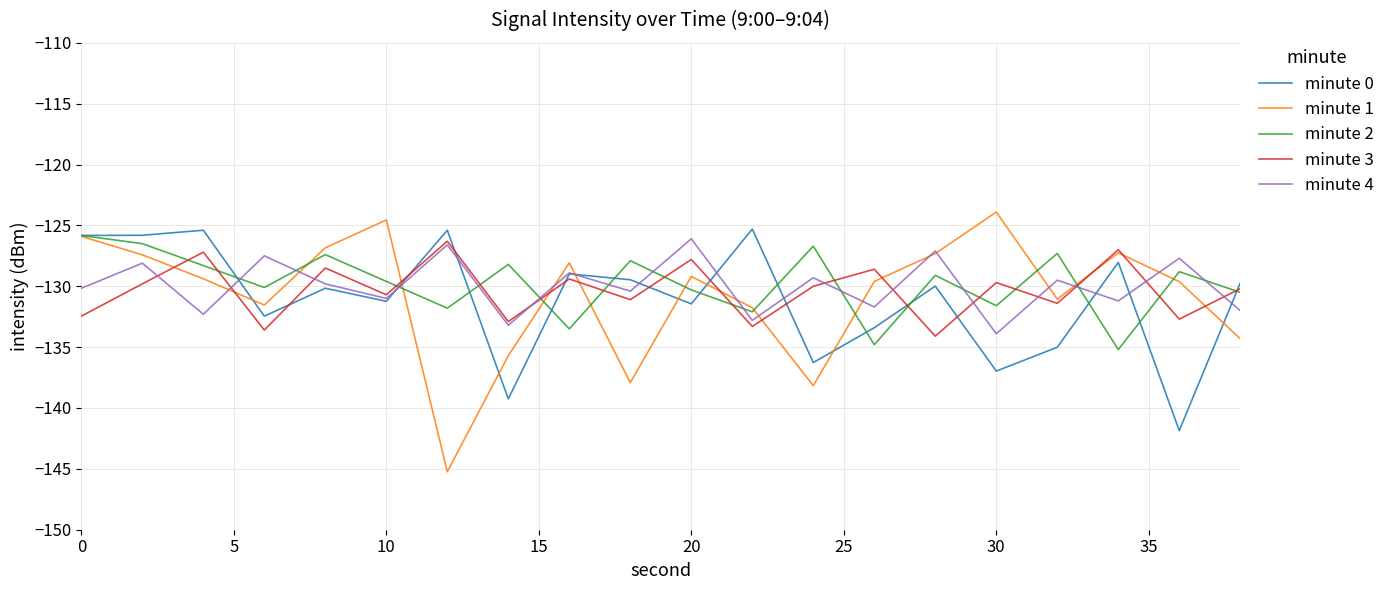

Which series has the widest spread of values?

minute 1